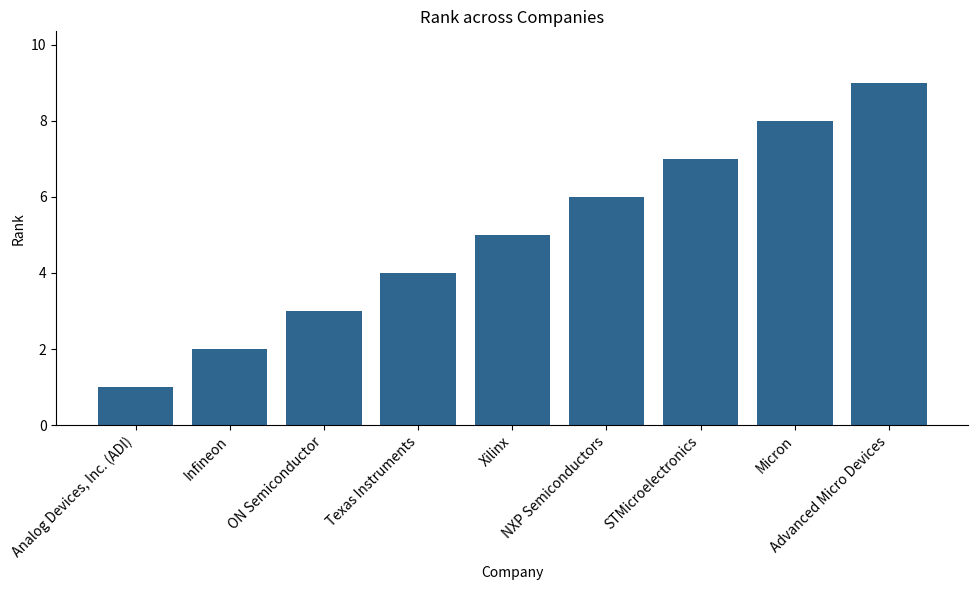

What is the label of the 9th bar from the right?

Analog Devices, Inc. (ADI)